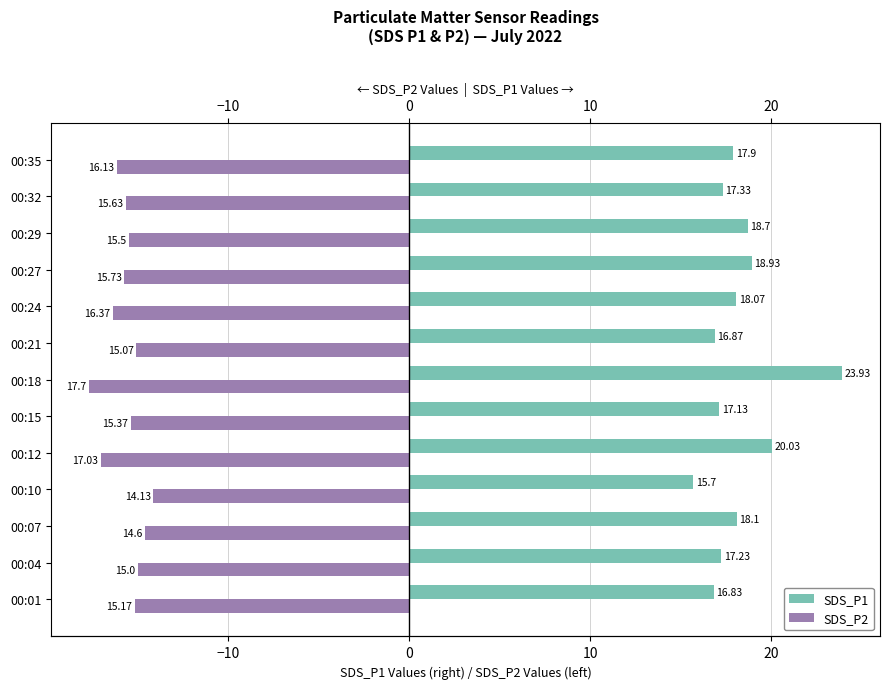

What is the greatest value displayed?

23.9